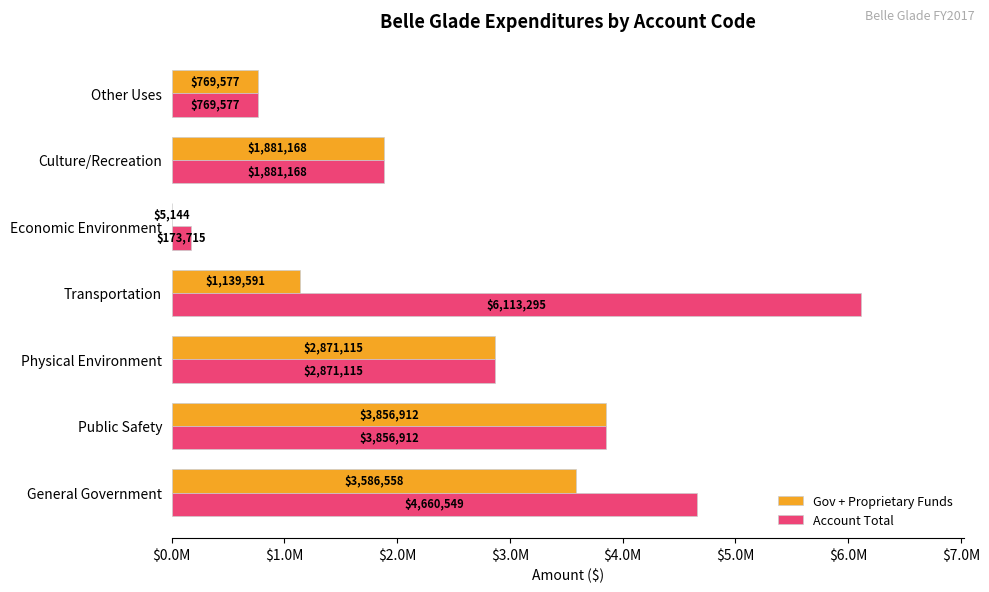

What position from the left is General Government?

1